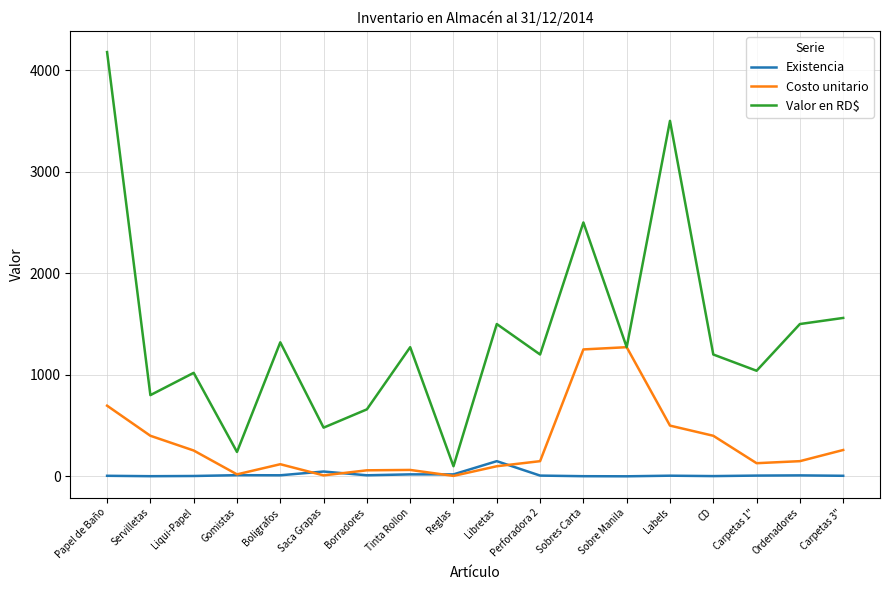

Where is Costo unitario nearest to the value 638?

Papel de Baño